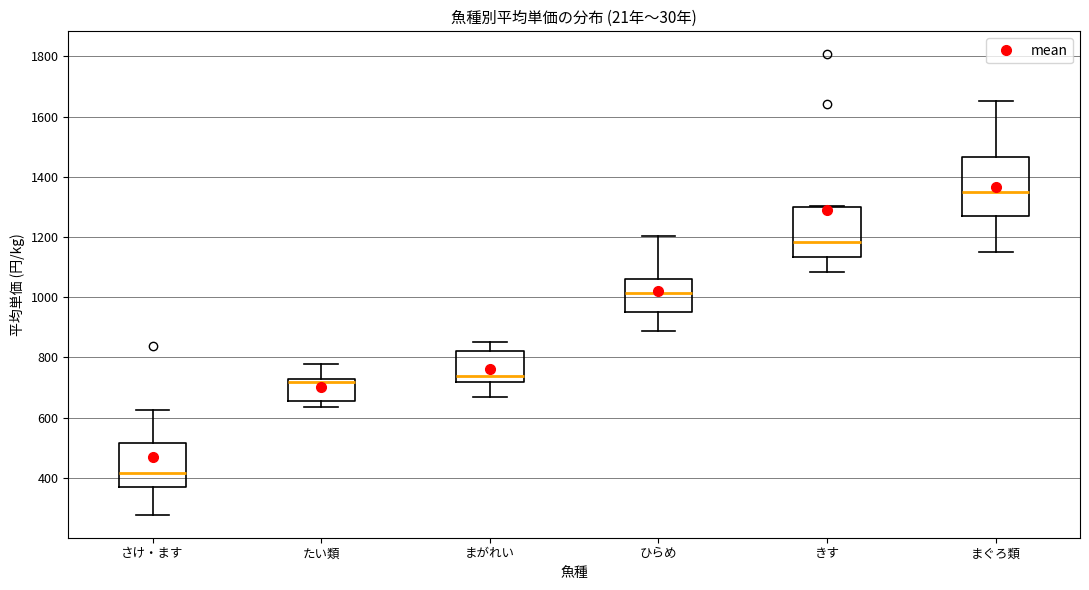

Reading left to right, transcribe this box plot: for each box, give where its median line is, the range the box spans, and where its two whiskers end, as read against the y-axis. The values are not printed on the chart, so give them approximately, as read against the axis.

さけ・ます: median 420, box 360 to 520, whiskers 280 to 620
たい類: median 720 (just below the box's upper edge), box 660 to 720, whiskers 640 to 780
まがれい: median 740, box 720 to 820, whiskers 660 to 860
ひらめ: median 1020, box 960 to 1060, whiskers 880 to 1200
きす: median 1180, box 1140 to 1300, whiskers 1080 to 1300
まぐろ類: median 1340, box 1280 to 1460, whiskers 1160 to 1660